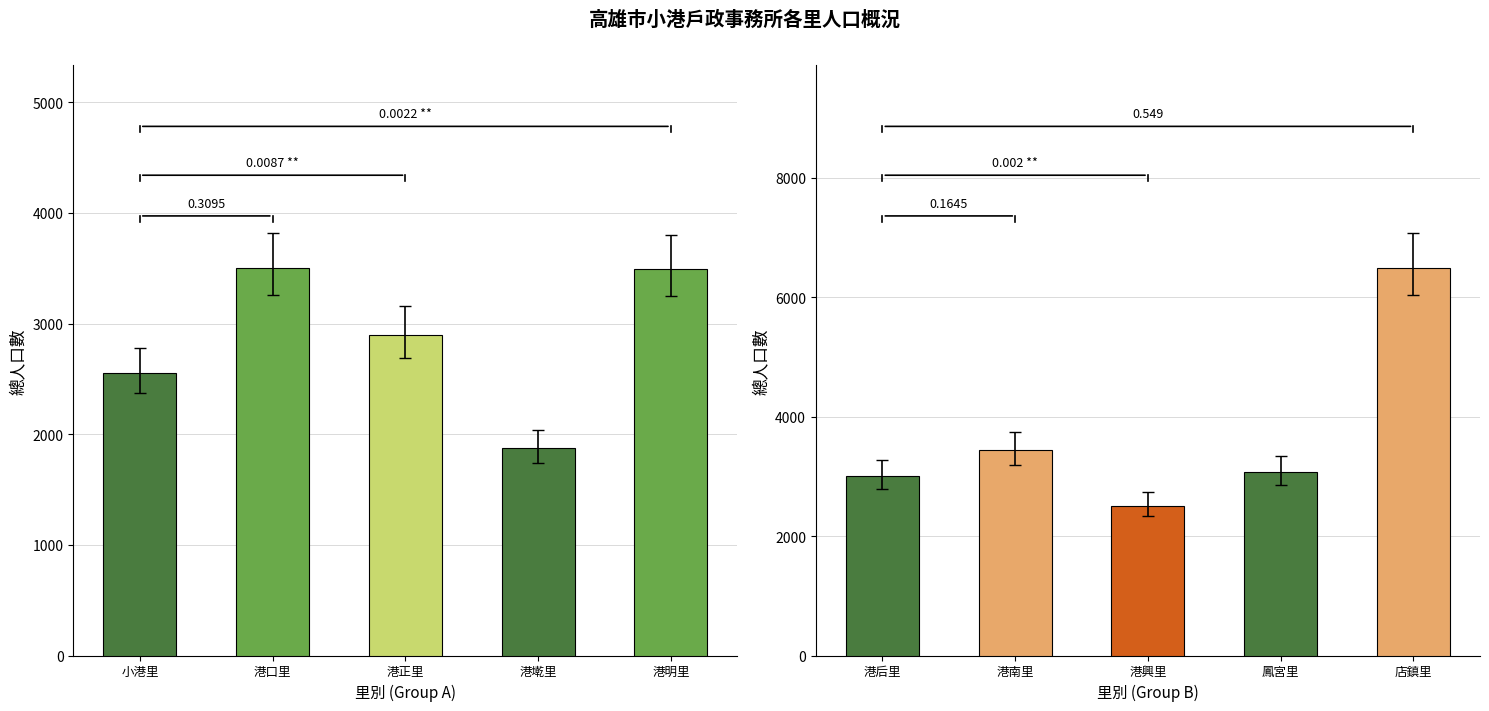

At which label does the data first exceed 3068?

港南里